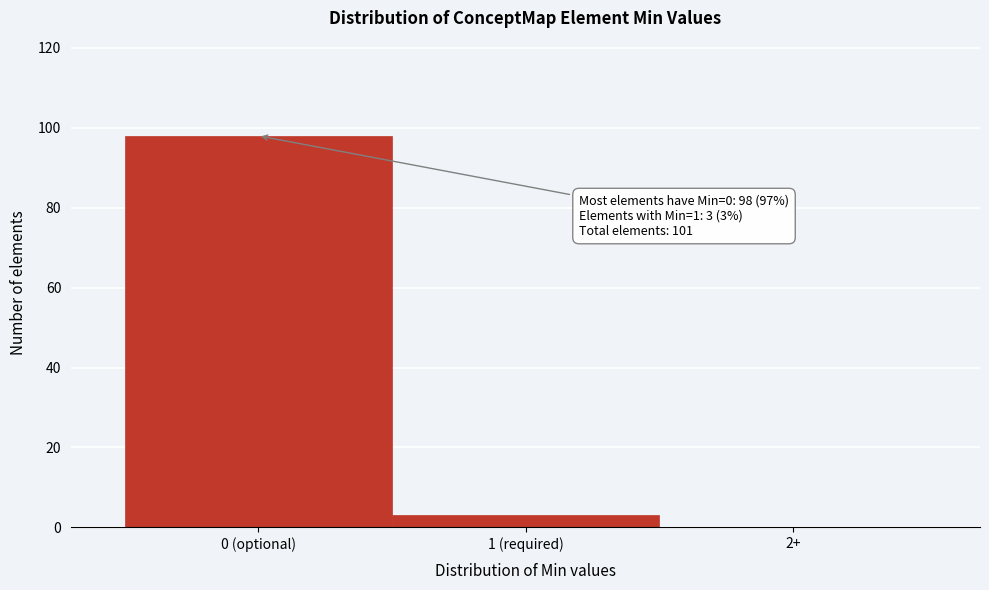

Reading left to right, transcribe all the data shown in this chart.

0 (optional)=98	1 (required)=3	2+=0